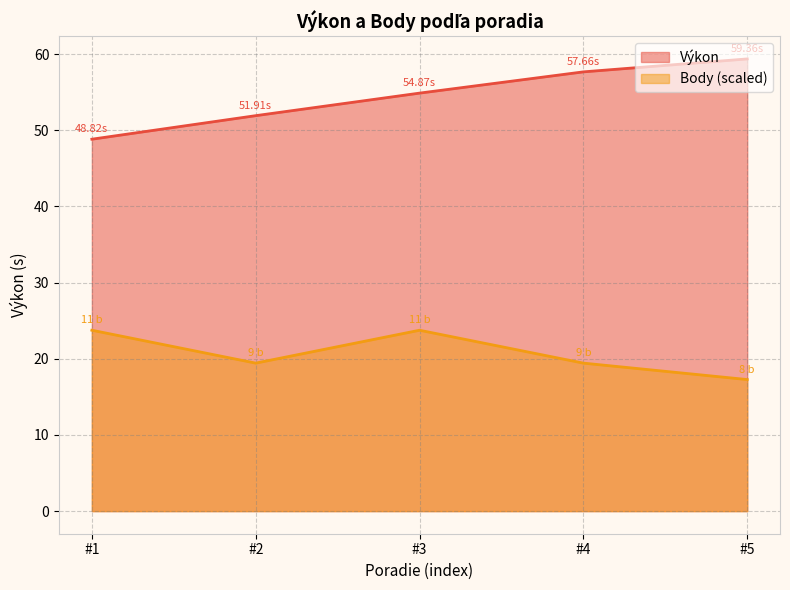

What is the value of the Body point at the 2nd from the left?

19.4